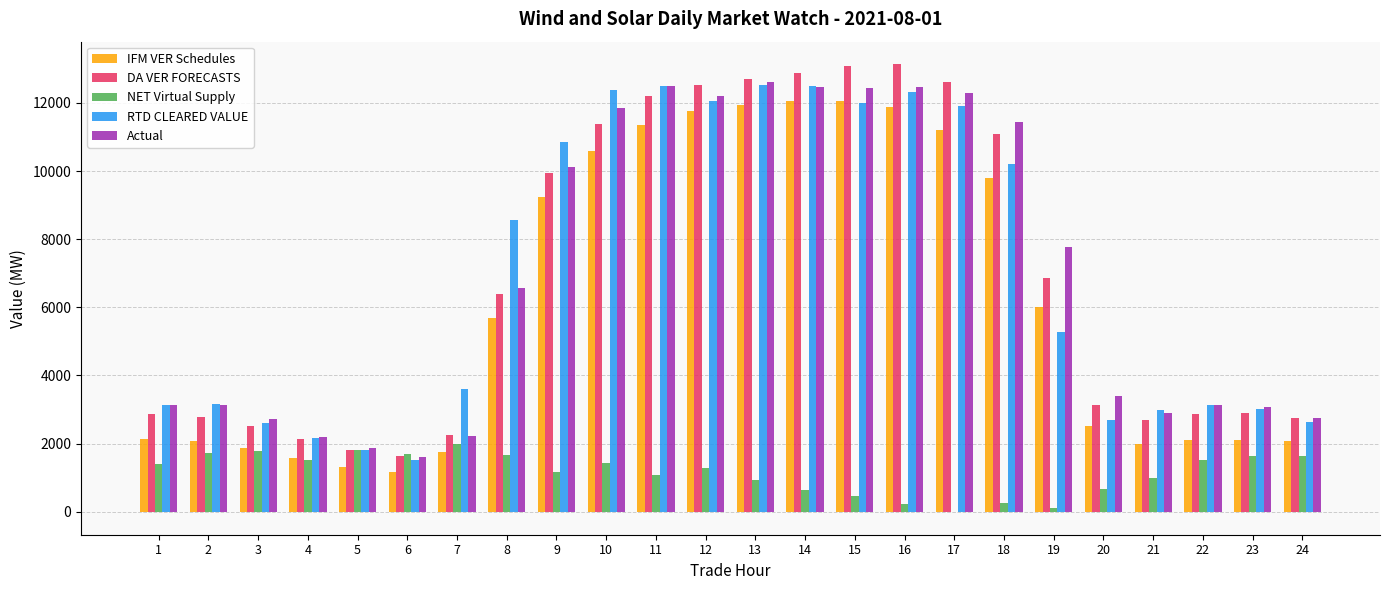

What is the highest value of the RTD CLEARED VALUE series?

12539.7